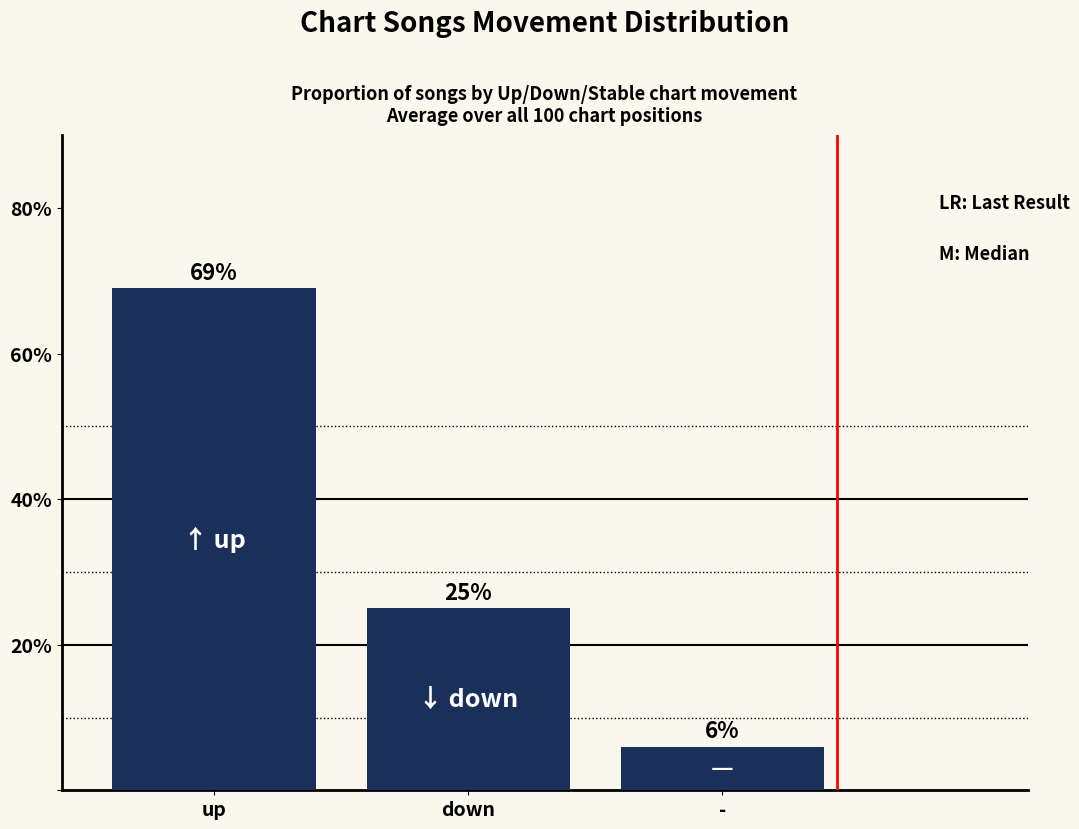

Are the bars horizontal?

No